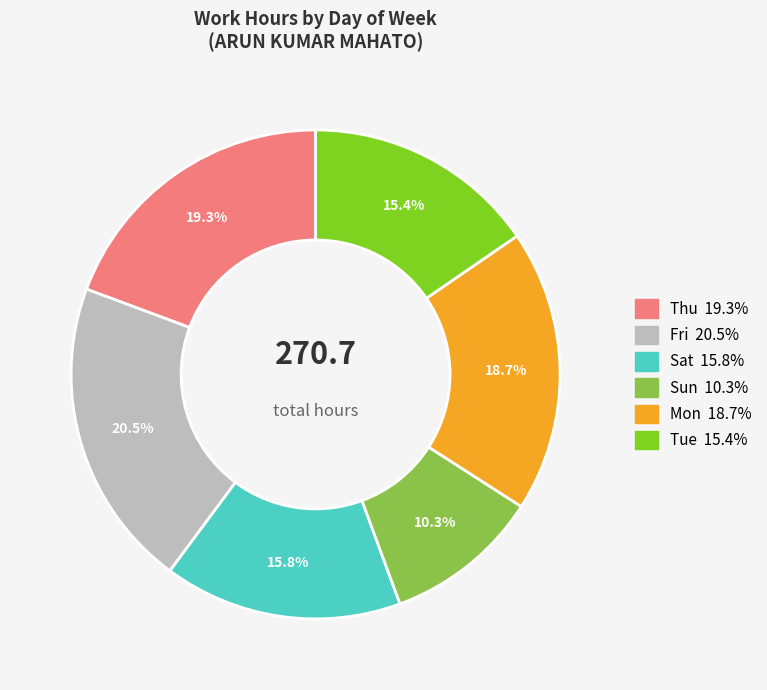

Approximately how many times larger is the value at Sat compared to Mon?

0.8